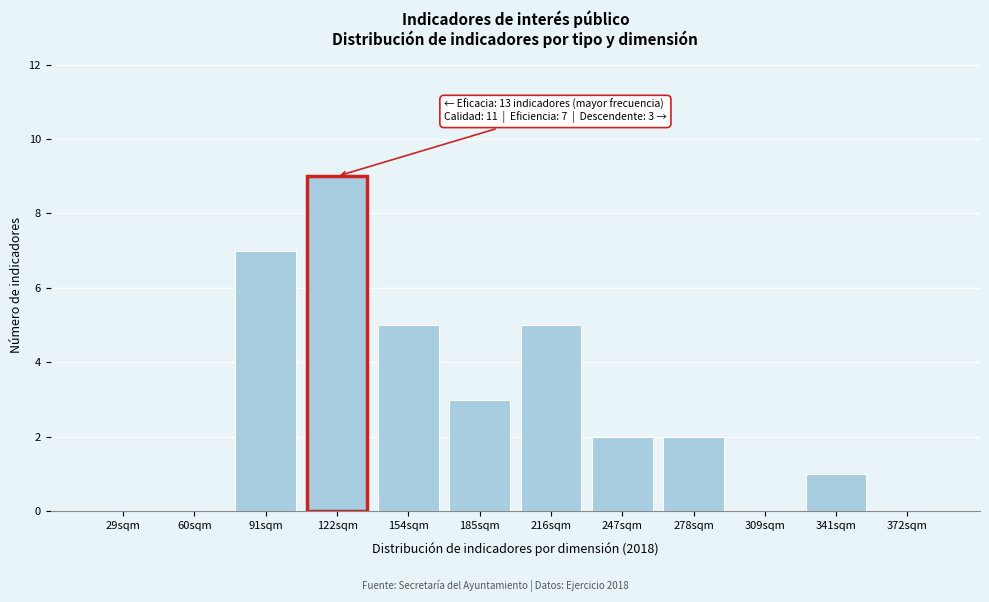

Reading left to right, extract all data points from this chart.

29sqm=0	60sqm=0	91sqm=7	122sqm=9	154sqm=5	185sqm=3	216sqm=5	247sqm=2	278sqm=2	309sqm=0	341sqm=1	372sqm=0